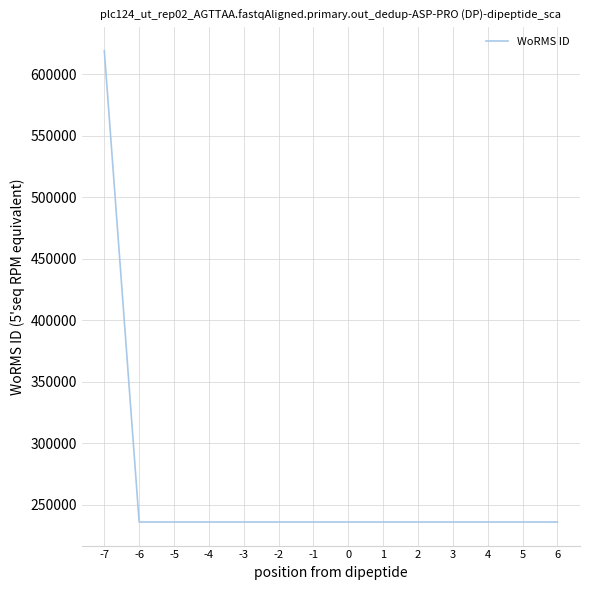

What is the greatest value displayed?

618958